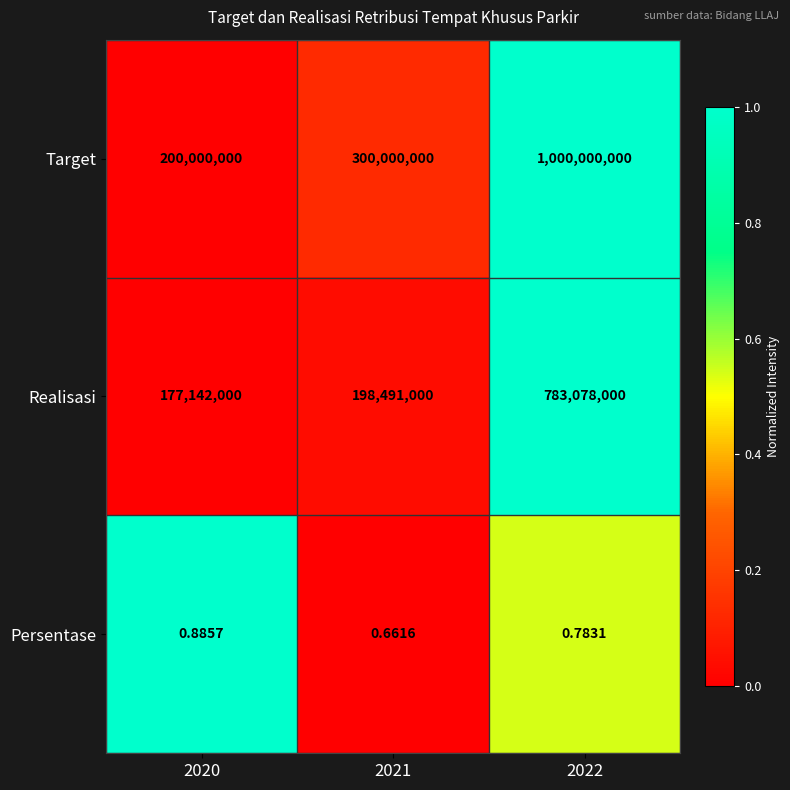

Is the value of Realisasi at 2022 greater than the value of Target at 2020?

Yes